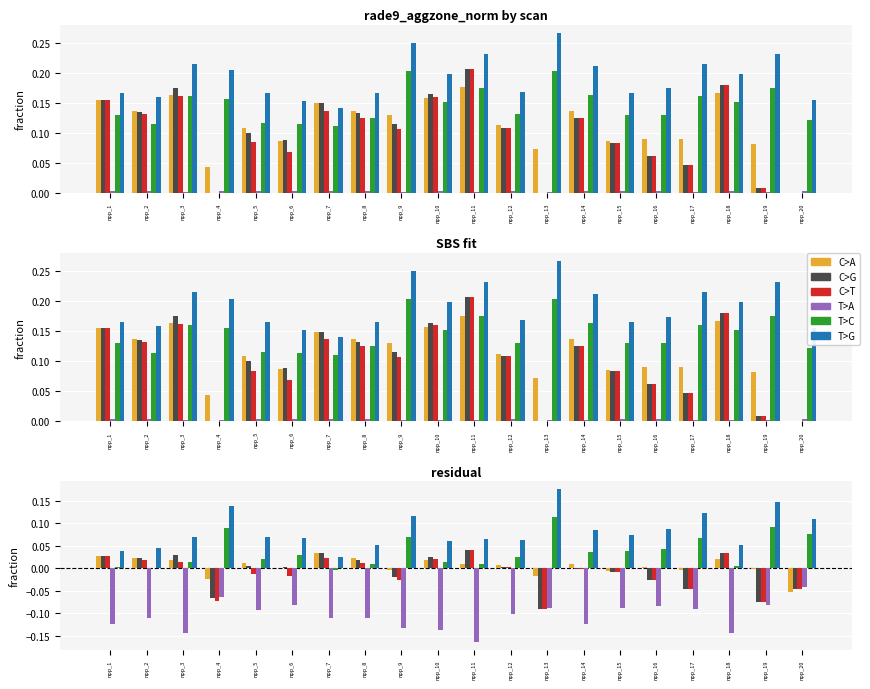

List the series in order of their peak value, highest first.

T>G, T>C, C>G, C>T, C>A, T>A